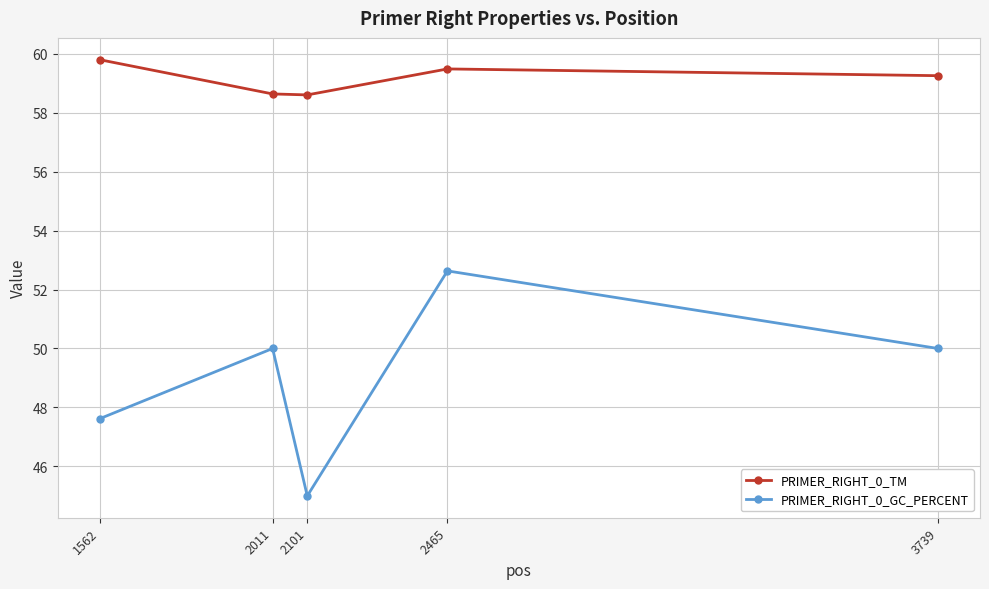

Is it true that PRIMER_RIGHT_0_TM equals 59.8 at 1562?

True